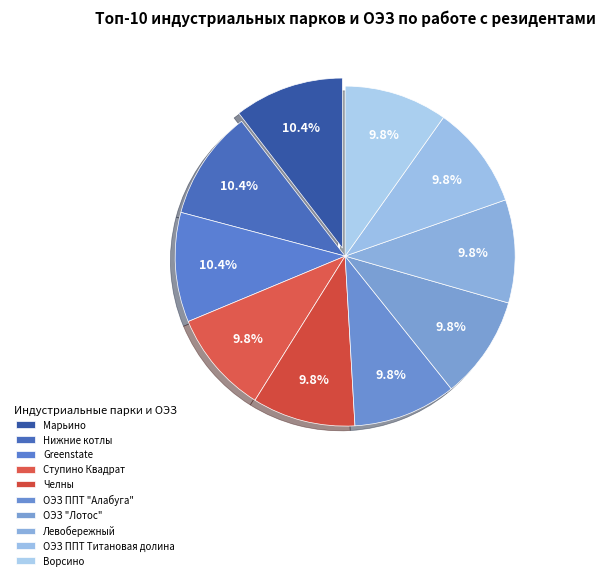

Which slice is the largest?

Марьино